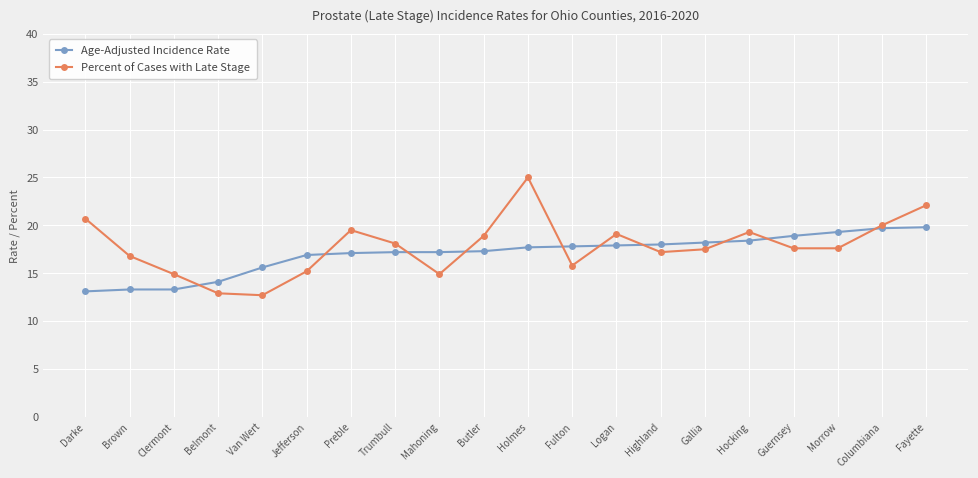

What is the lowest value of the Percent of Cases with Late Stage series?

12.7